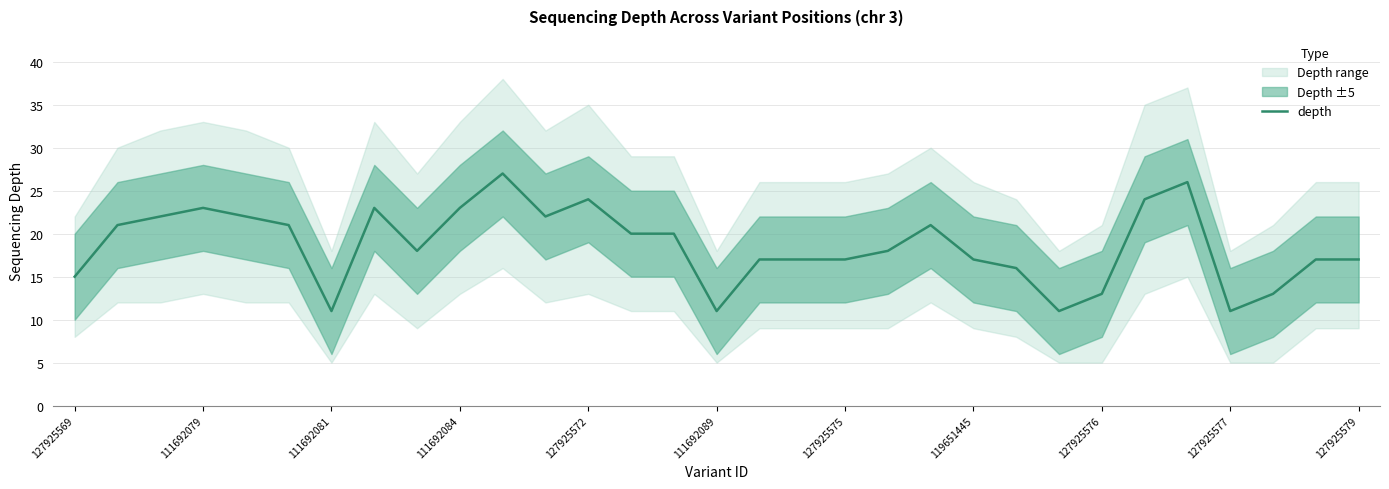

What is the minimum value for depth?

11